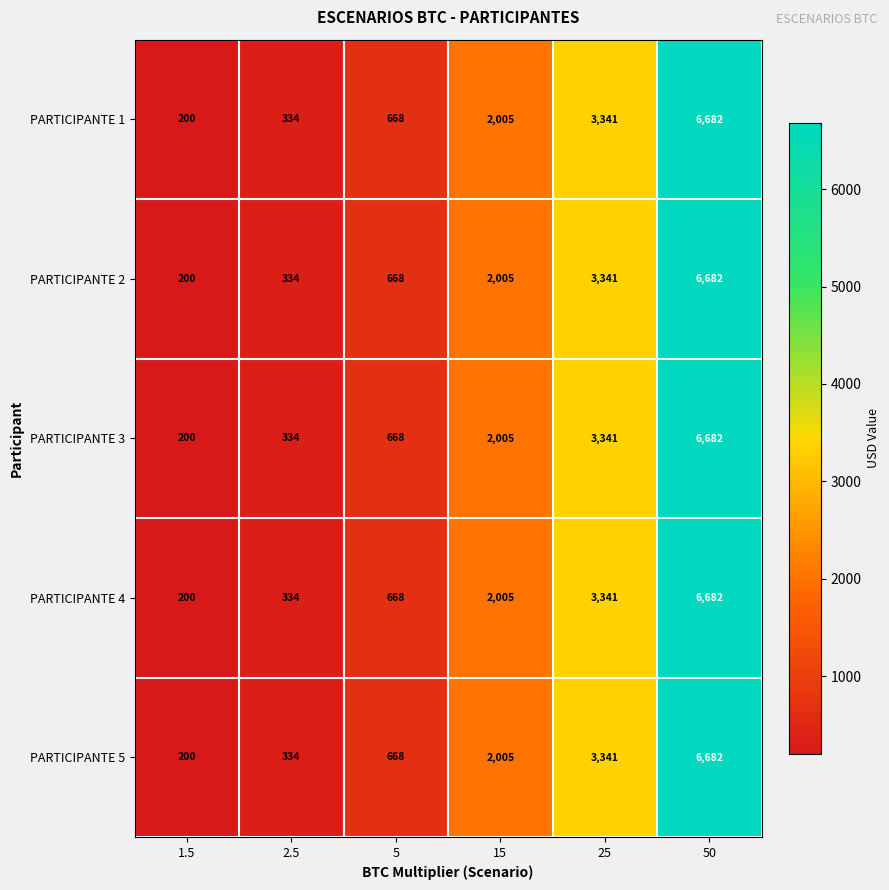

What is the difference between the maximum and minimum values in the PARTICIPANTE 5 series?

6482